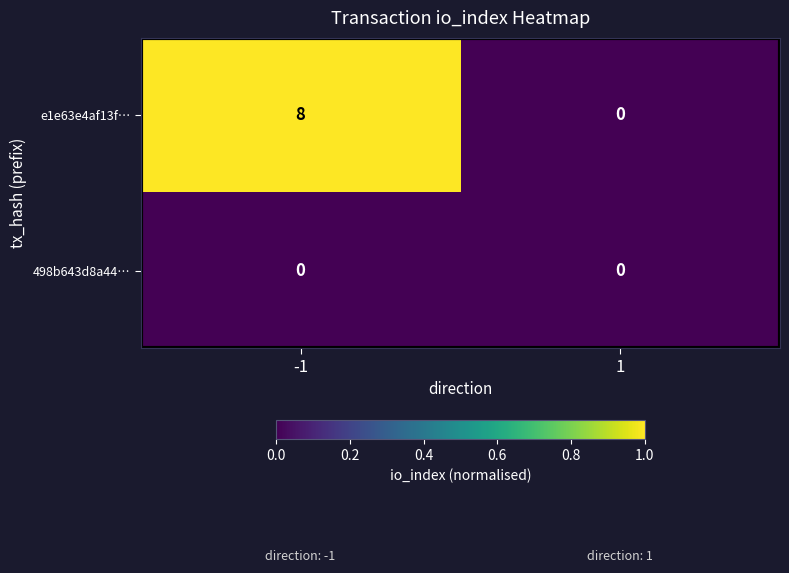

Is it true that e1e63e4af13f… equals 10 at -1?

False